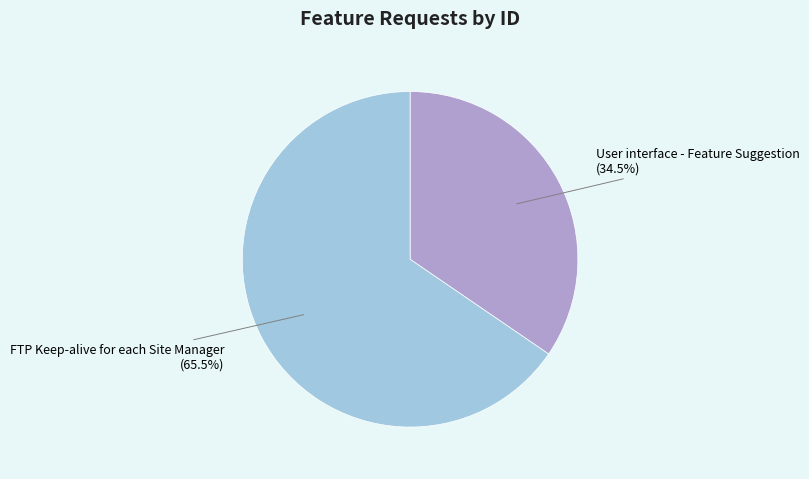

What is the smallest slice in the pie chart?

User interface - Feature Suggestion